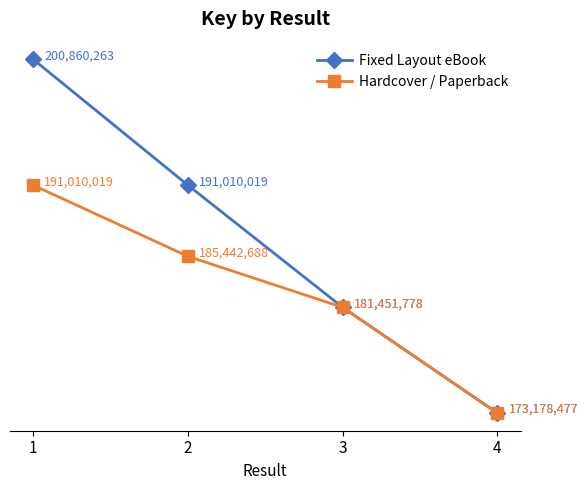

What is the average value of the Fixed Layout eBook series?

186625134